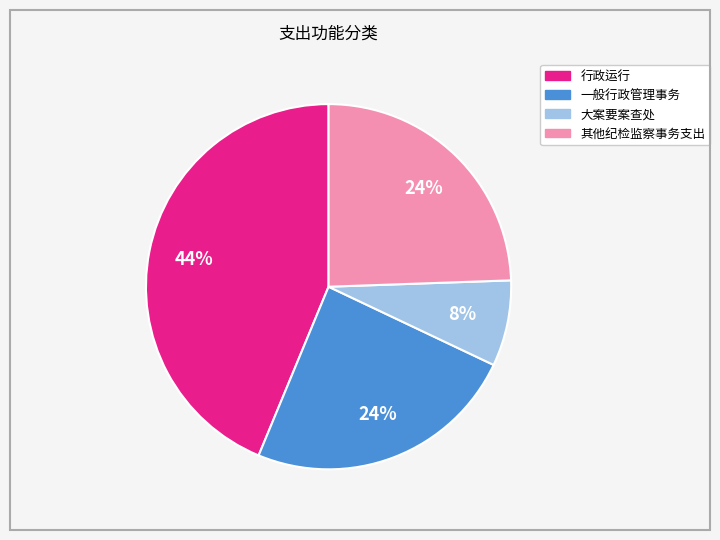

Is it true that 一般行政管理事务 is 35% of the pie?

False